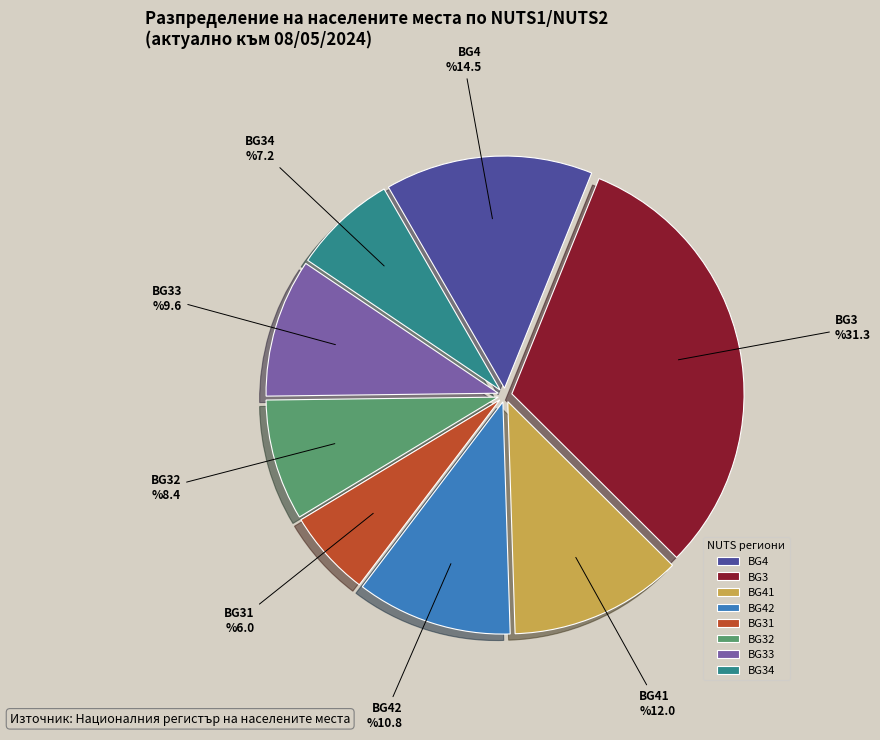

What percentage is the BG42 slice, to the nearest percent?

11%